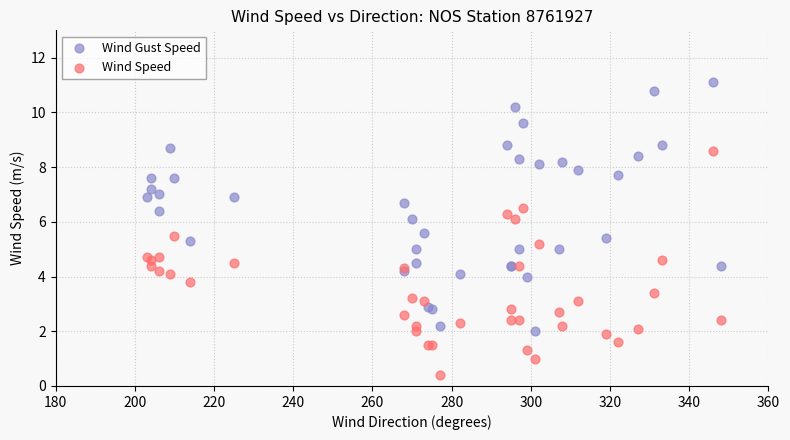

What is the X range (max minus min) for the scatter plot?

145.0